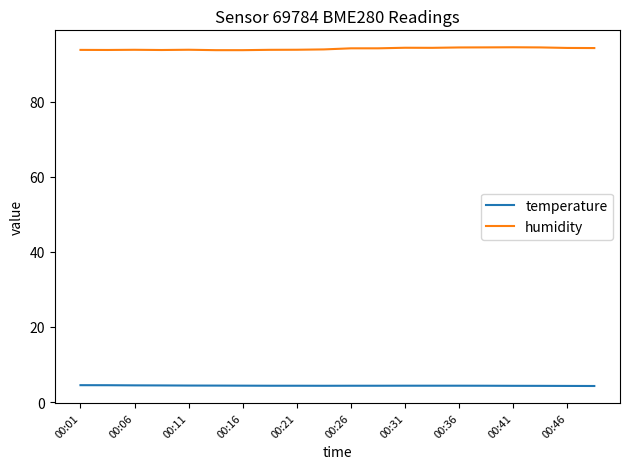

What is the greatest value displayed?

94.4